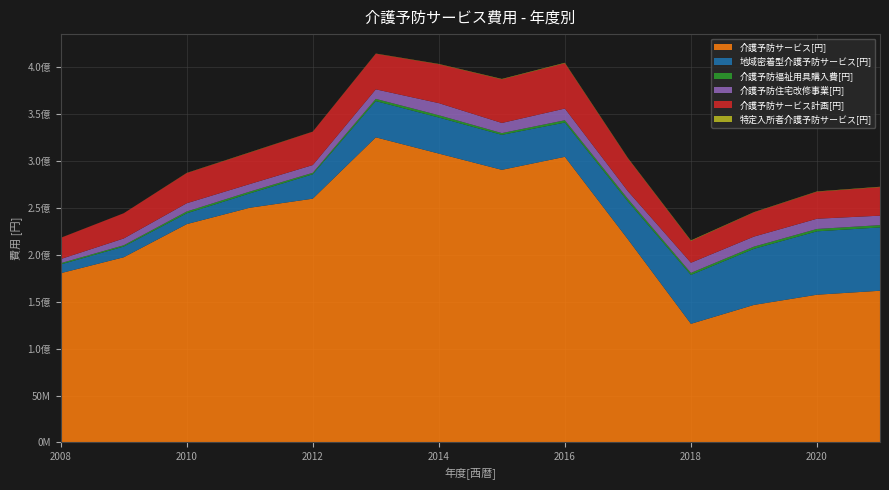

Reading left to right, transcribe all the data shown in this chart.

介護予防サービス[円]: 180447000	197446000	232777000	250217000	259905000	325297000	307979000	290646000	304526000	216603000	126472000	146625000	157513000	161733000
地域密着型介護予防サービス[円]: 9338000	11378000	11511000	15311000	26016000	38635000	38465000	37315000	36508000	40378000	52140000	59797000	67561000	67535000
介護予防福祉用具購入費[円]: 1338000	1398000	1929000	1896000	1570000	2373000	2417000	1853000	2482000	2669000	2167000	2362000	2537000	2420000
介護予防住宅改修事業[円]: 4408000	7246000	8808000	8069000	8258000	10170000	12910000	10804000	12472000	8229000	10802000	10700000	10904000	10103000
介護予防サービス計画[円]: 22556000	26844000	32158000	33539000	35530000	37928000	41462000	46516000	48325000	34991000	23260000	25783000	28779000	30437000
特定入所者介護予防サービス[円]: 83000	57000	188000	287000	128000	219000	304000	415000	469000	402000	542000	284000	334000	373000